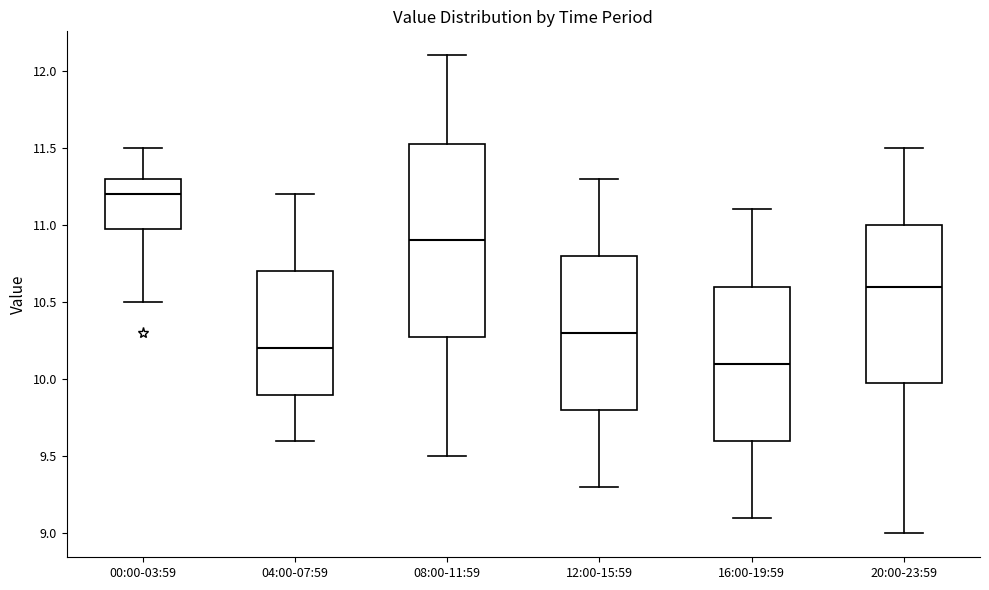

Where does the upper whisker of the box for 12:00-15:59 end on the y-axis? The values are not printed on the chart, so give them approximately, as read against the axis.

11.30